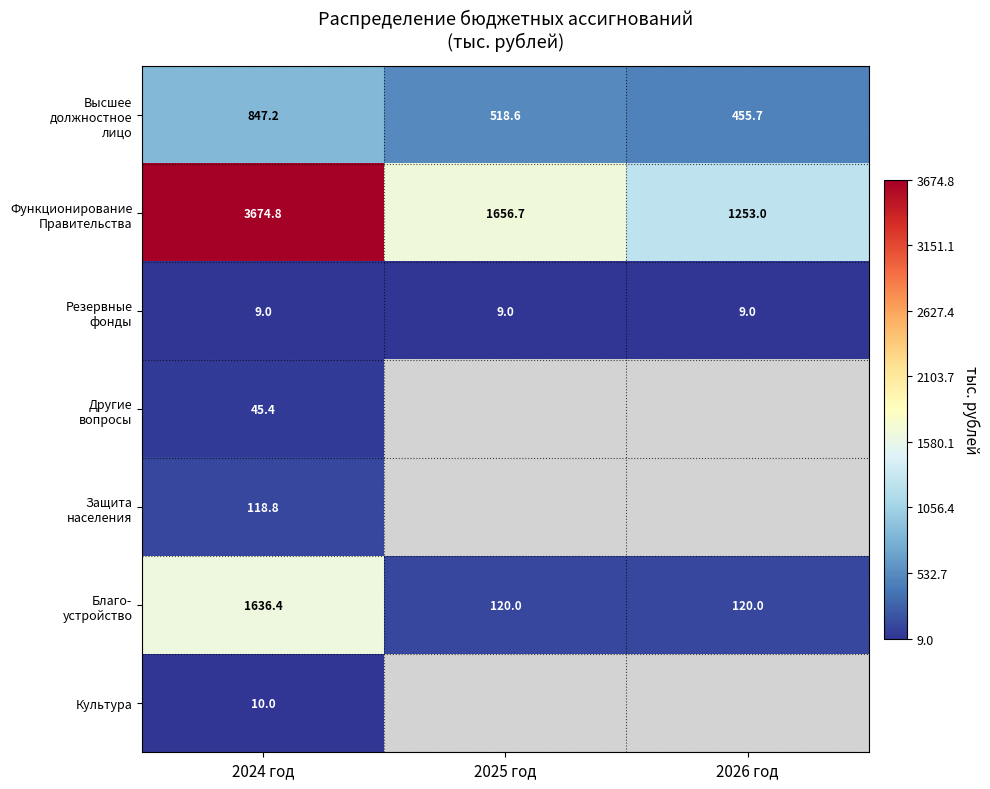

What is the spread (max minus min) of values at 2024 год?

3665.8